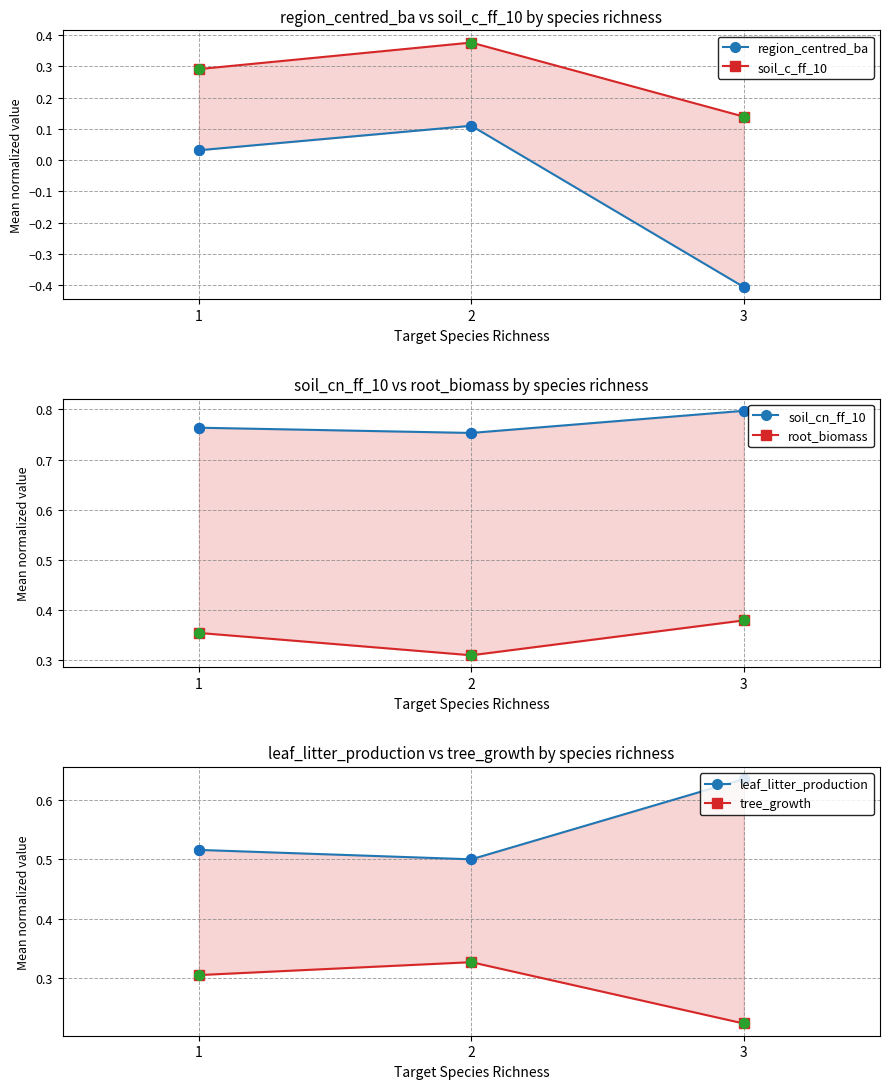

Which series reaches the maximum Y coordinate?

soil_cn_ff_10